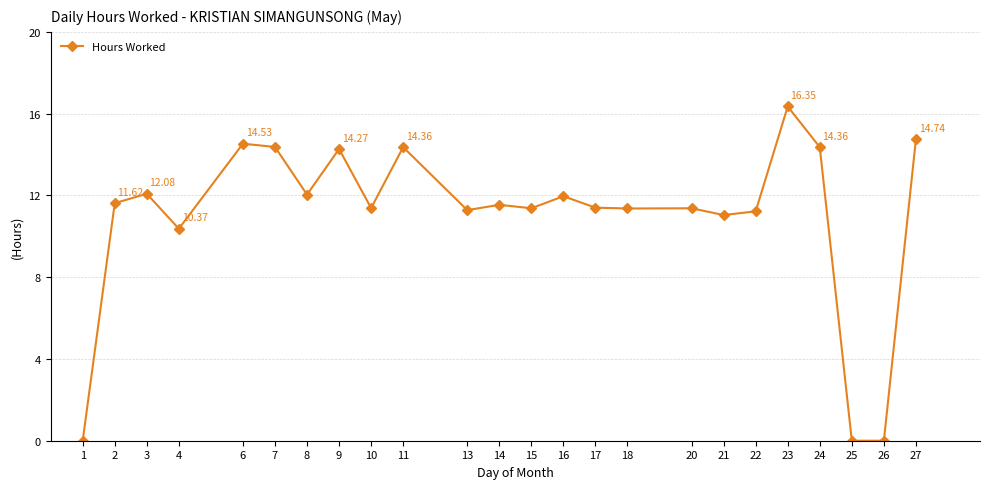

What is the average value?

11.0